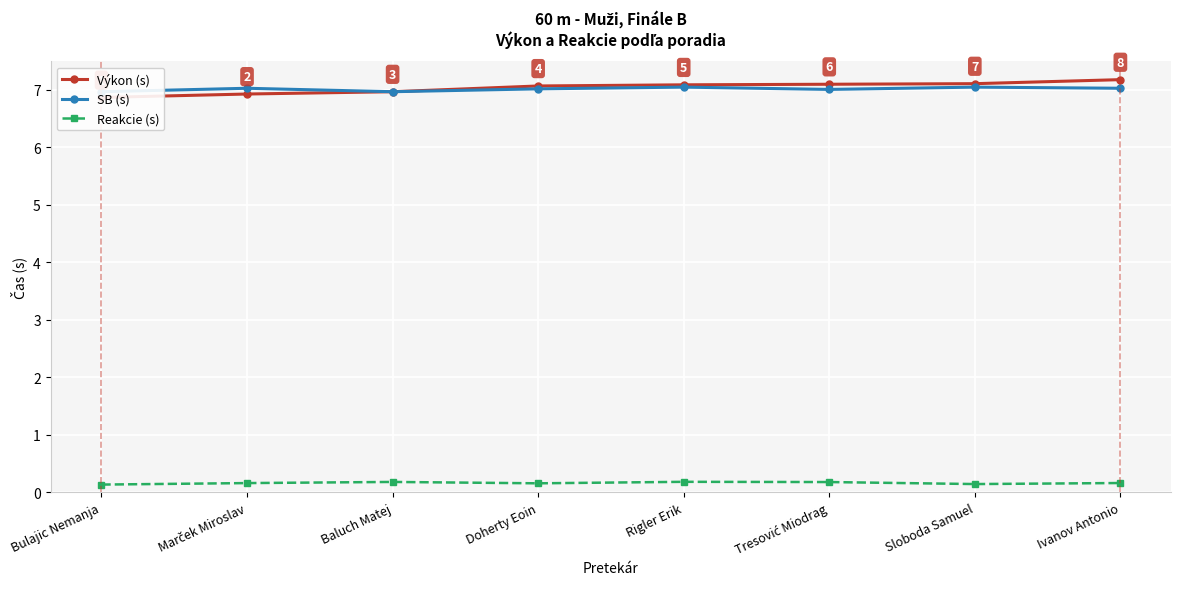

Which series has the largest total across all categories?

Výkon (s)